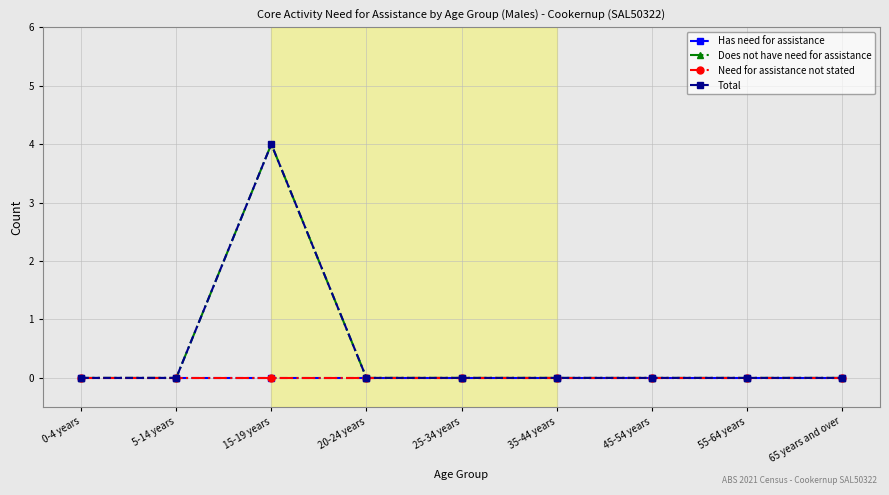

The Total series shows 2 at 55-64 years. True or false?

False